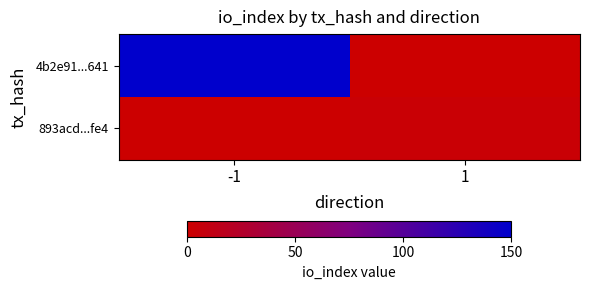

At how many categories does at least one series exceed 123?

1